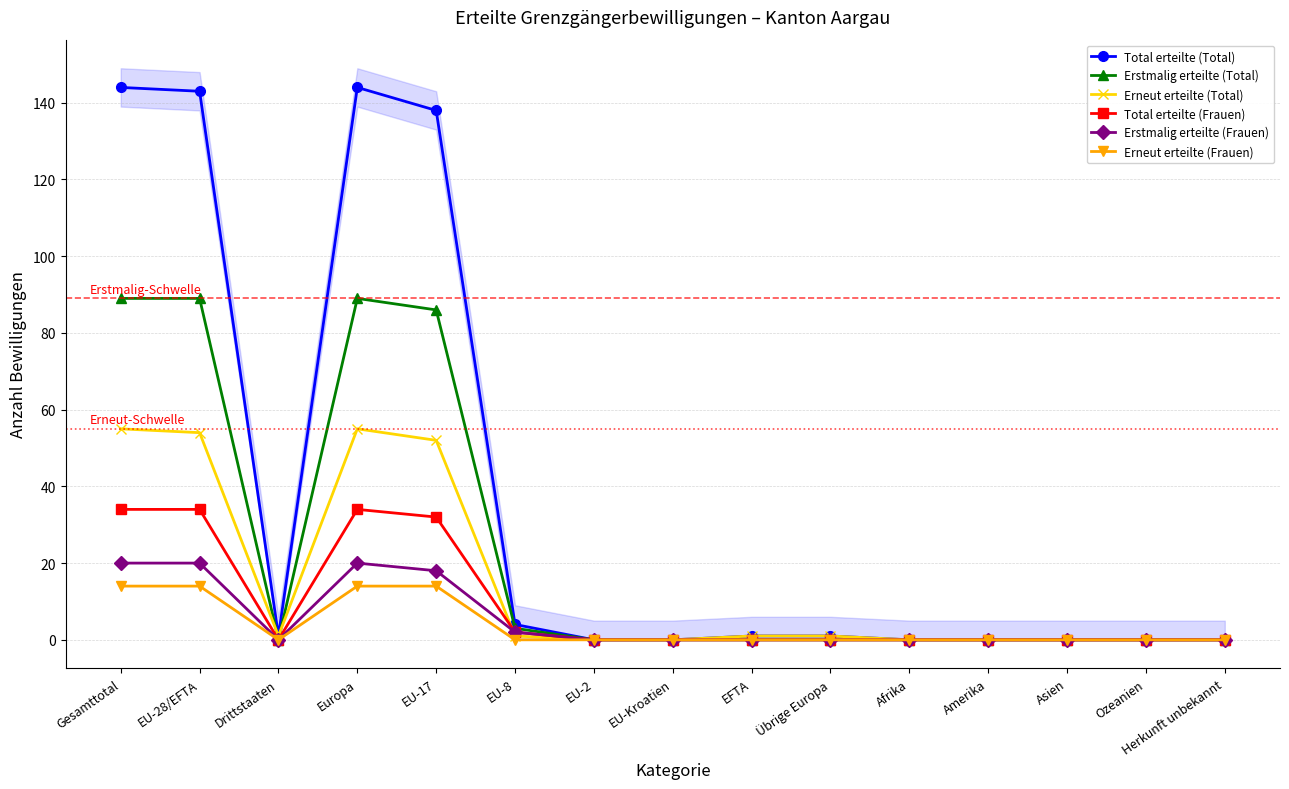

Which has a higher value, Übrige Europa or Asien?

Übrige Europa